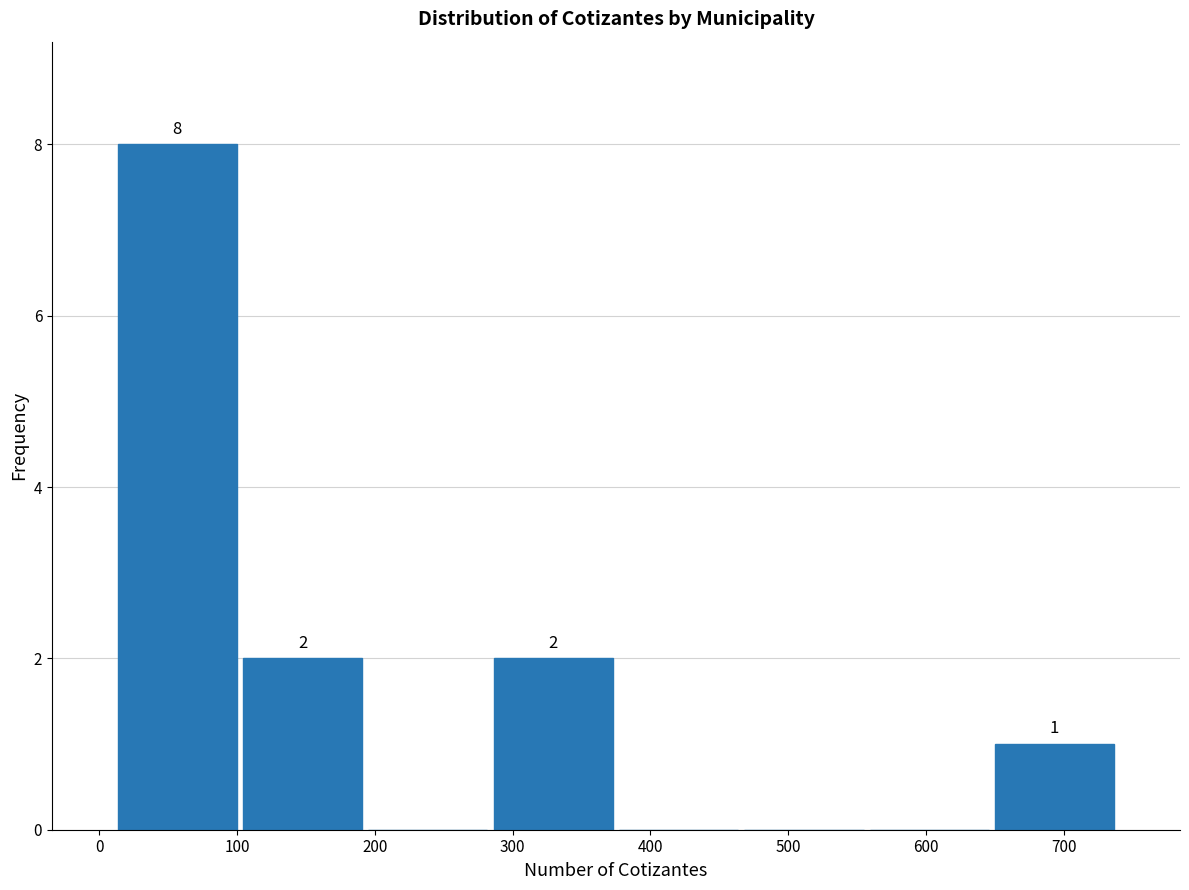

Over which range of the x-axis is the bar tallest?

11 to 102